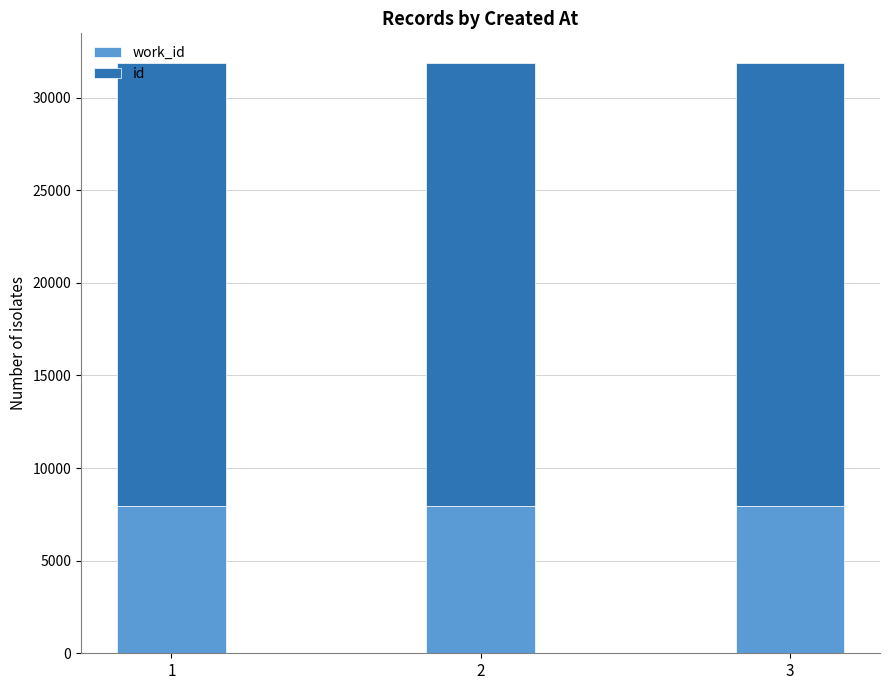

How many bars are there in total?

3